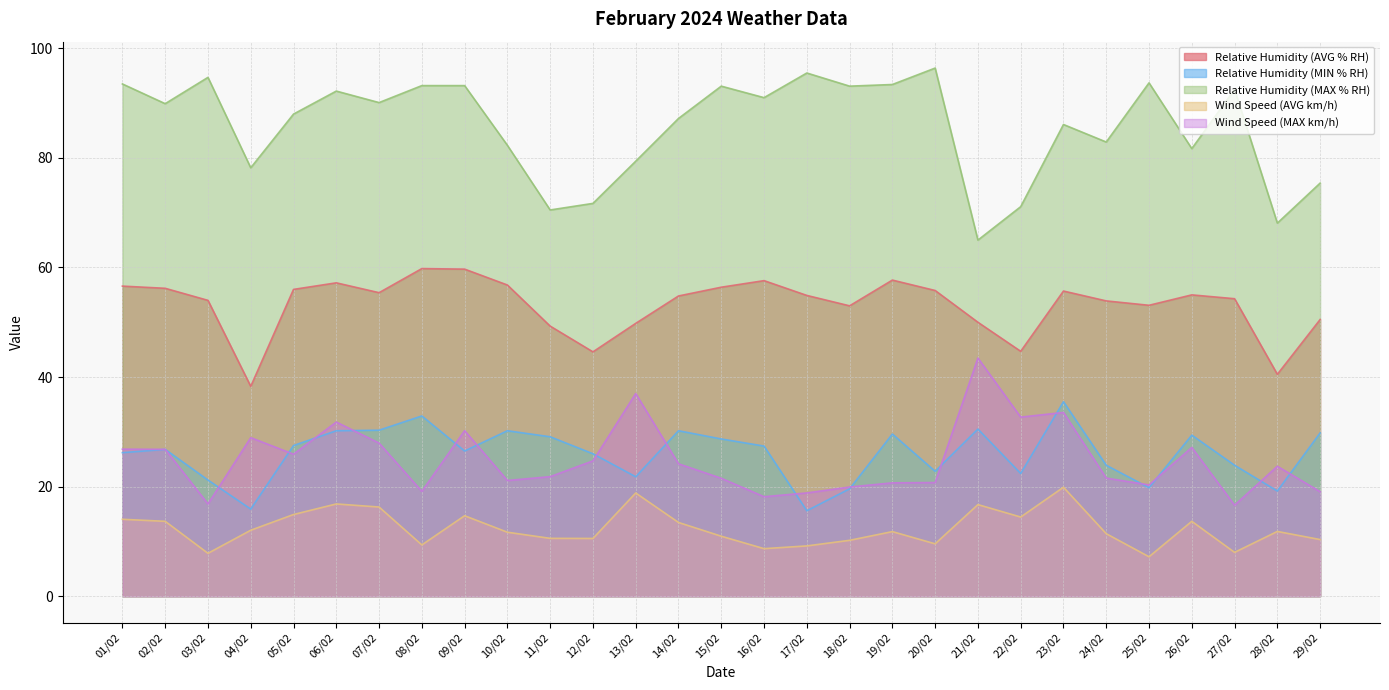

At which label does Wind Speed (AVG km/h) reach its peak?

23/02